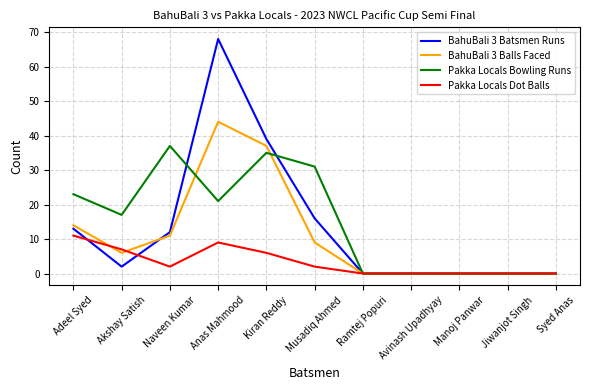

At which label is BahuBali 3 Balls Faced closest to 22?

Adeel Syed